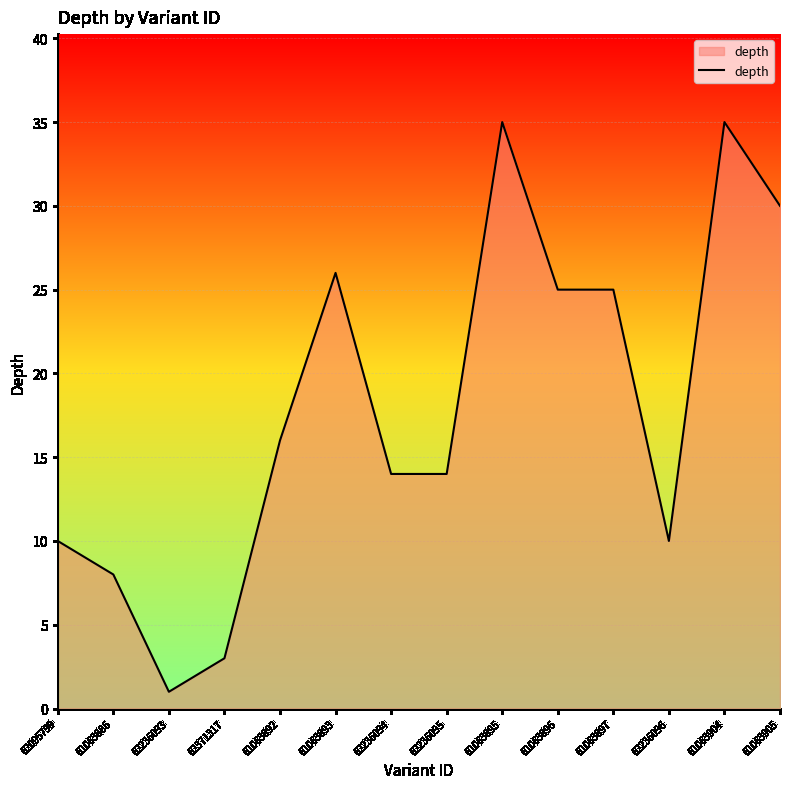

At which category does the chart reach its minimum across all series?

62236093